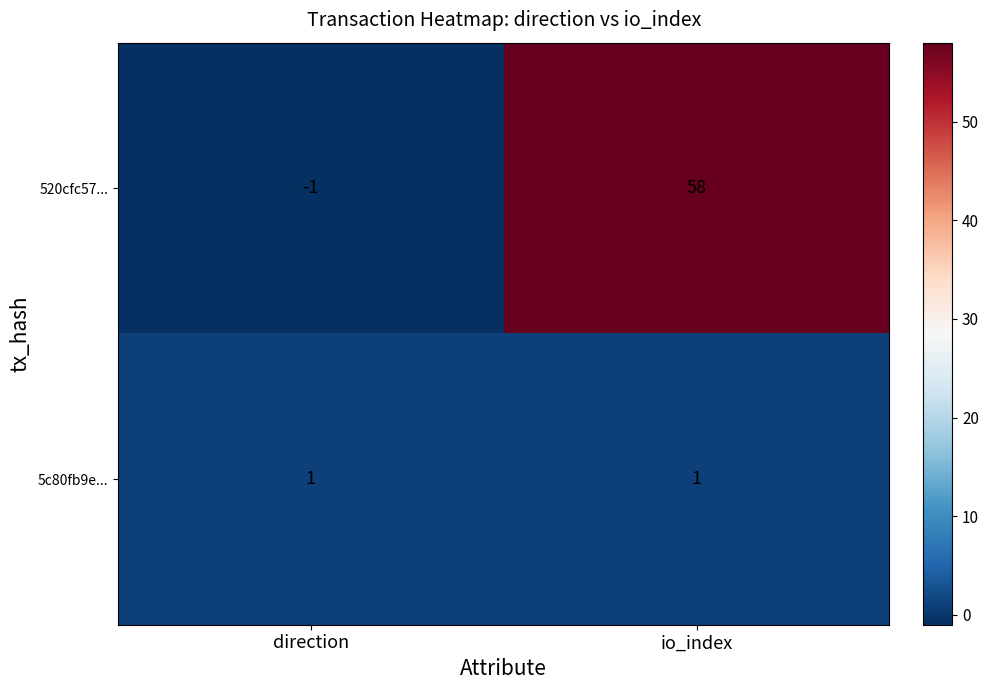

How many values in 520cfc57... are above zero?

1